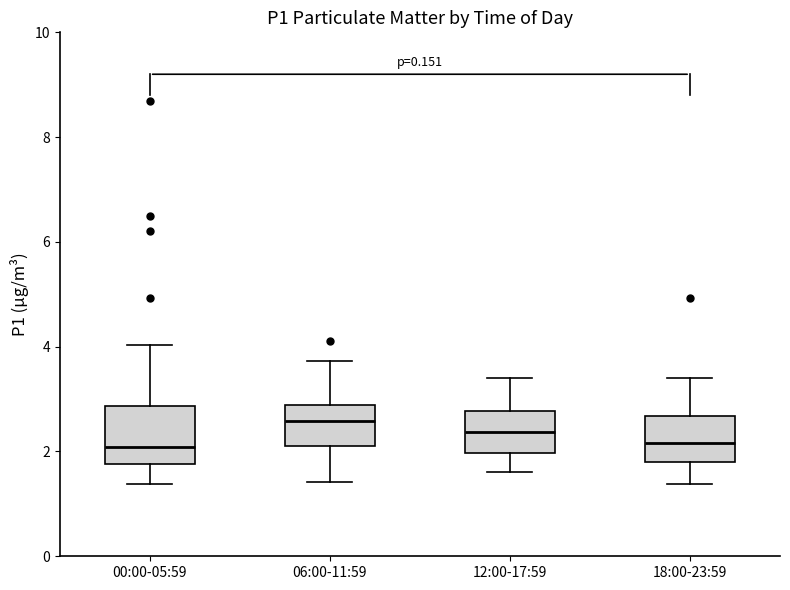

Reading left to right, transcribe this box plot: for each box, give where its median line is, the range the box spans, and where its two whiskers end, as read against the y-axis. The values are not printed on the chart, so give them approximately, as read against the axis.

00:00-05:59: median 2.0, box 1.8 to 2.8, whiskers 1.4 to 4.0
06:00-11:59: median 2.6, box 2.0 to 2.8, whiskers 1.4 to 3.8
12:00-17:59: median 2.4, box 2.0 to 2.8, whiskers 1.6 to 3.4
18:00-23:59: median 2.2, box 1.8 to 2.6, whiskers 1.4 to 3.4